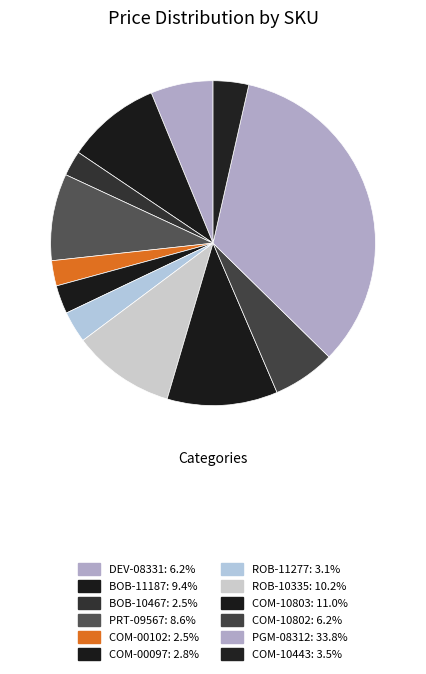

What percentage is NOT represented by COM-00102?

97.5%